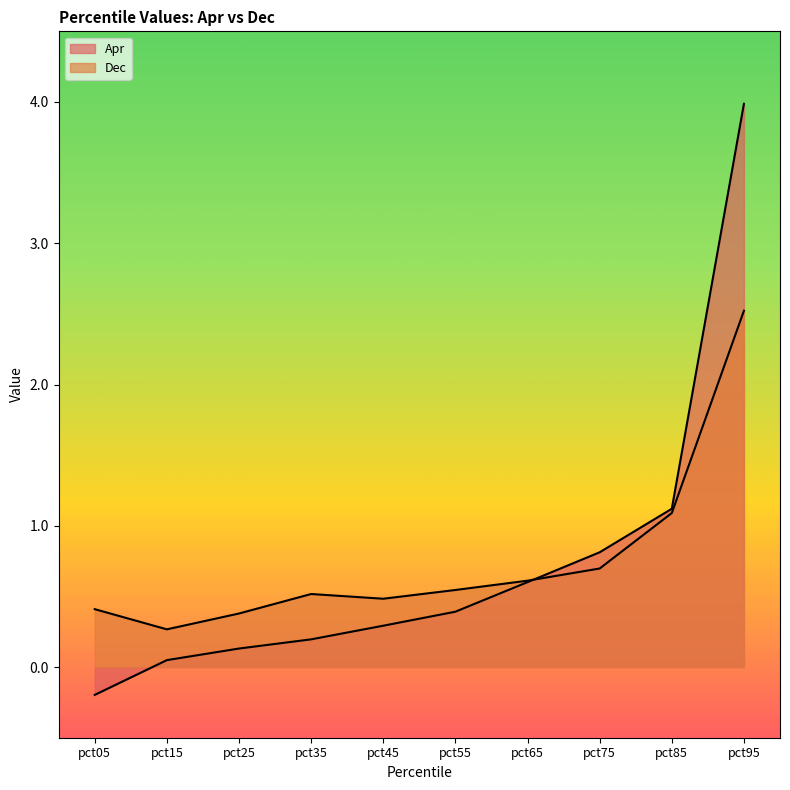

What is the minimum value for Apr?

-0.2